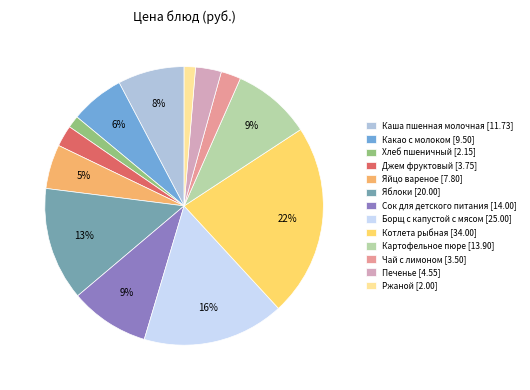

Between Джем фруктовый and Яйцо вареное, which is larger?

Яйцо вареное